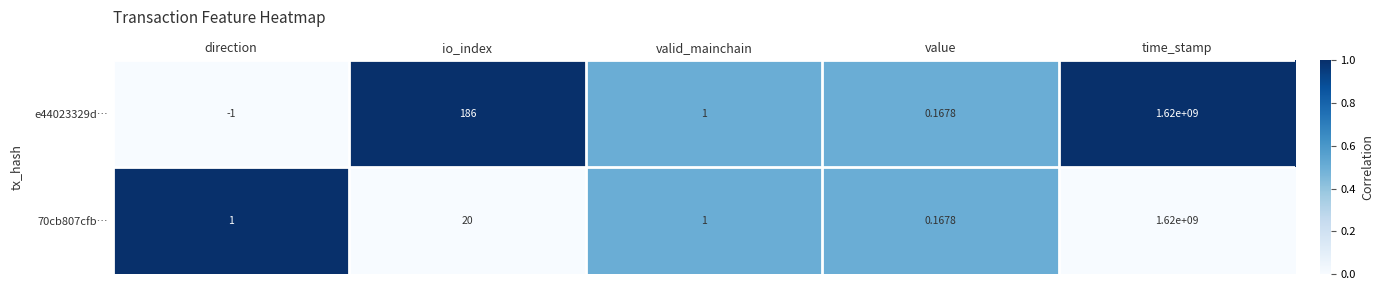

At which label is 70cb807cfb… closest to 810000000?

io_index